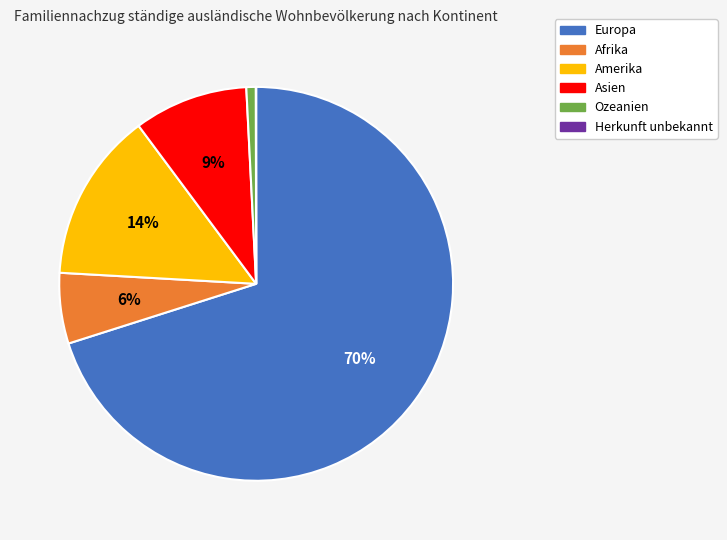

What is the largest slice in the pie chart?

Europa